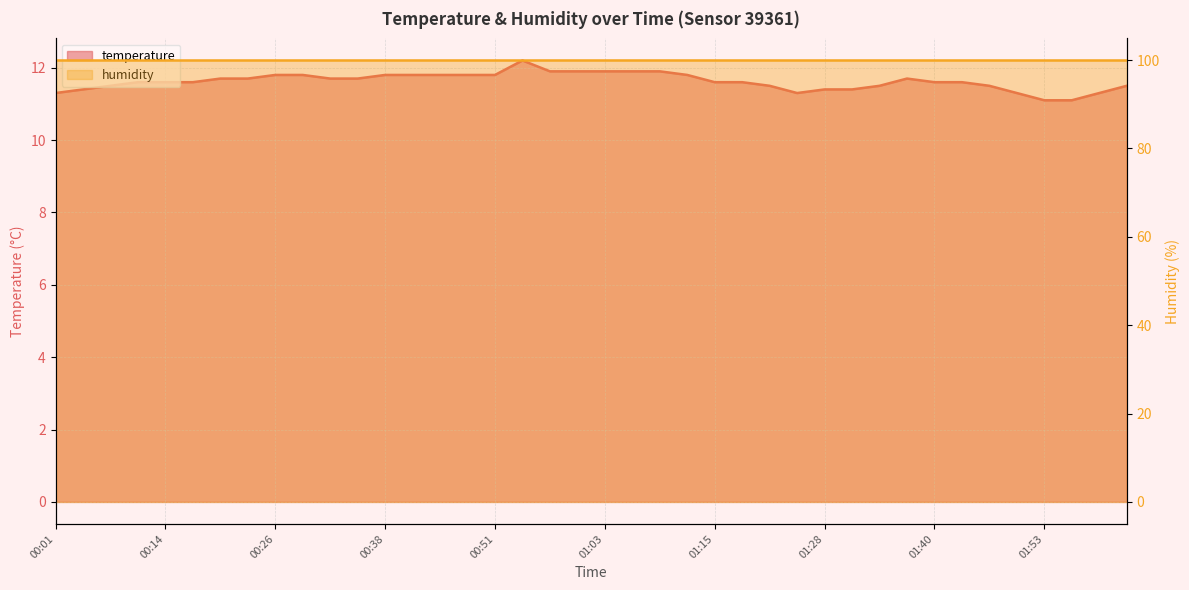

What is the difference between the second highest and second lowest values?

0.8